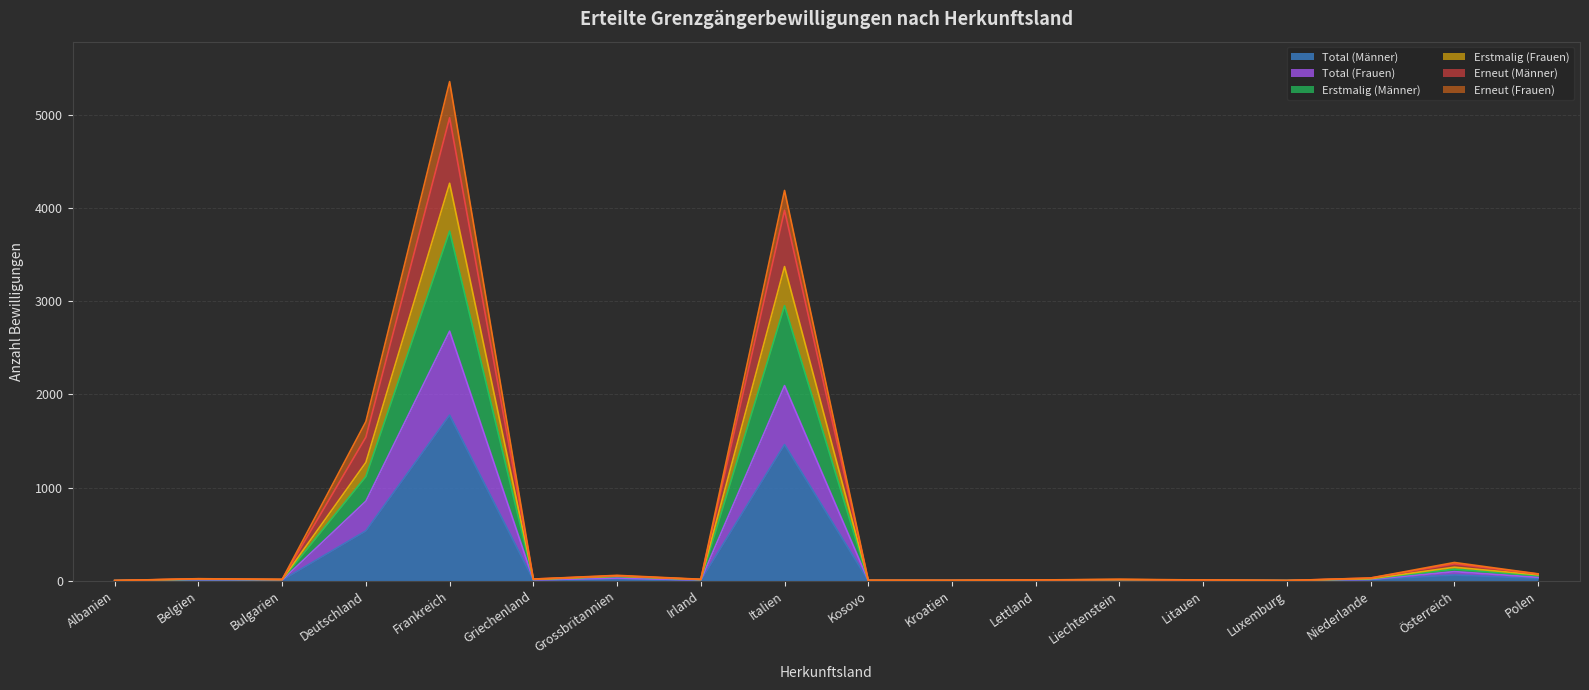

In Total (Männer), how many points are higher than both neighbors (excluding endpoints)?

4